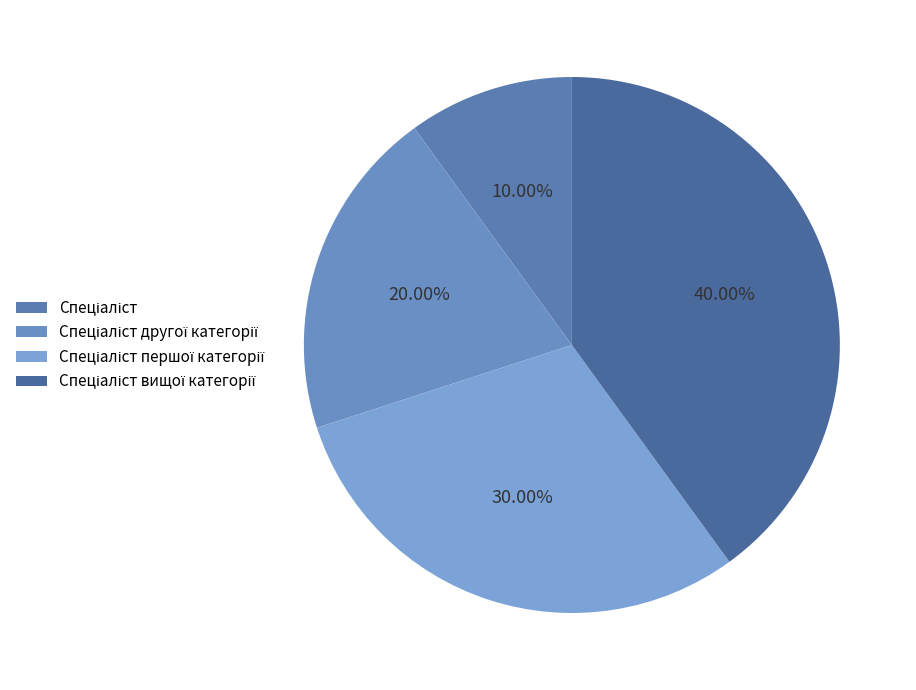

Is there any slice that represents more than half of the pie?

No